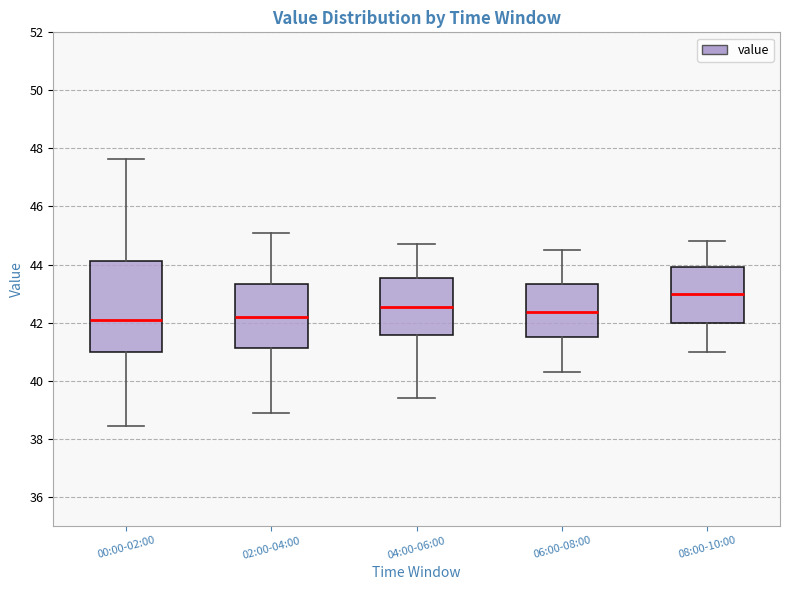

Where is the upper edge of the box for 08:00-10:00 on the y-axis? The values are not printed on the chart, so give them approximately, as read against the axis.

44.0